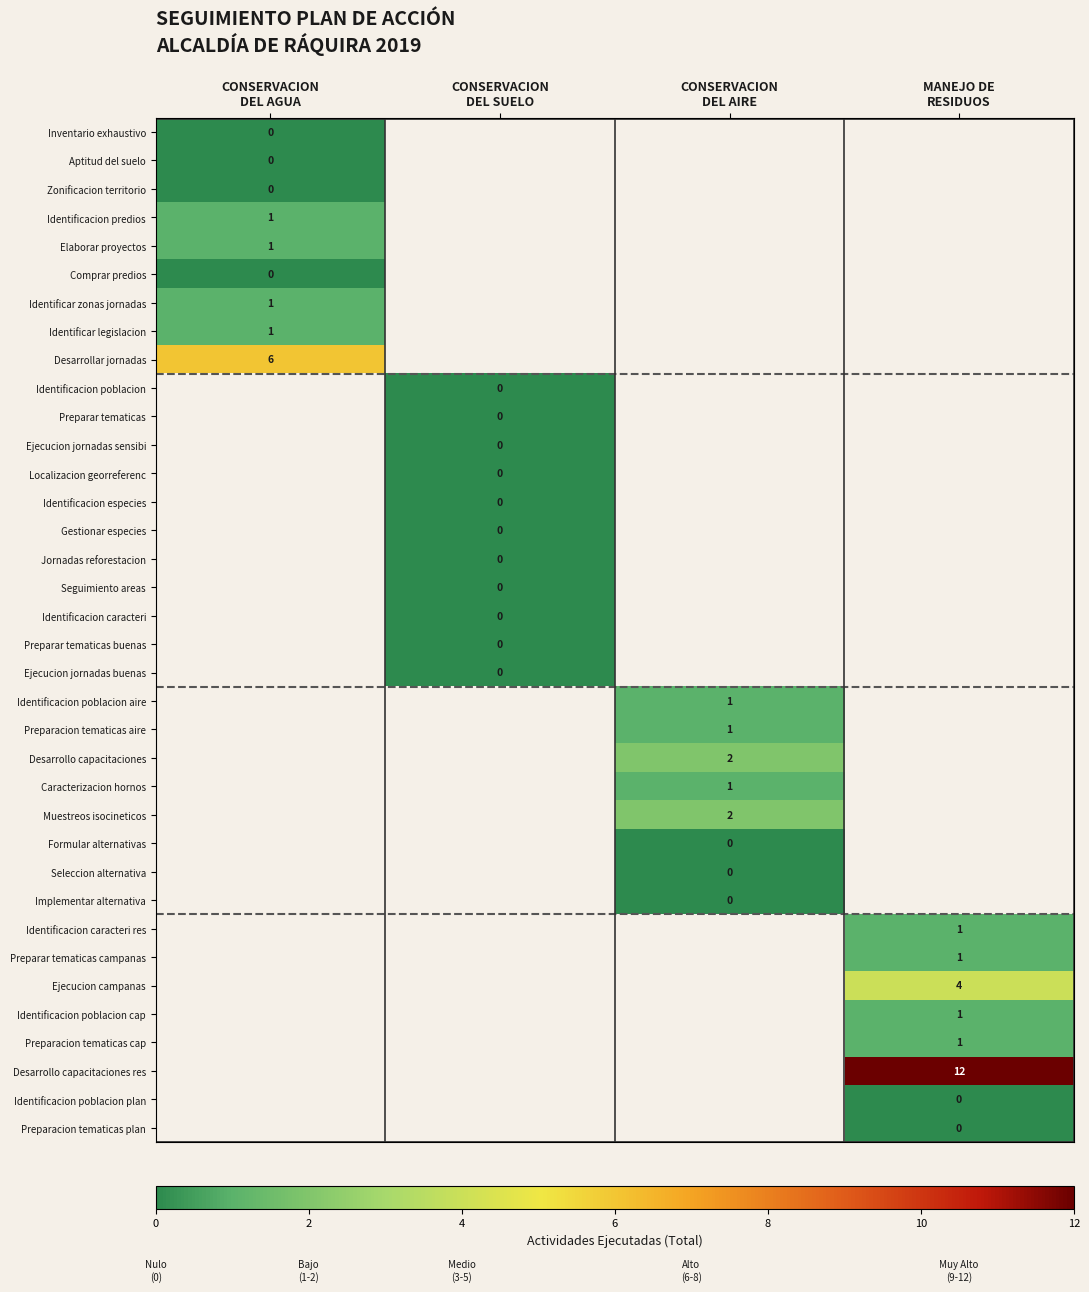

Which has a higher value, CONSERVACION
DEL SUELO or CONSERVACION
DEL AGUA?

CONSERVACION
DEL AGUA